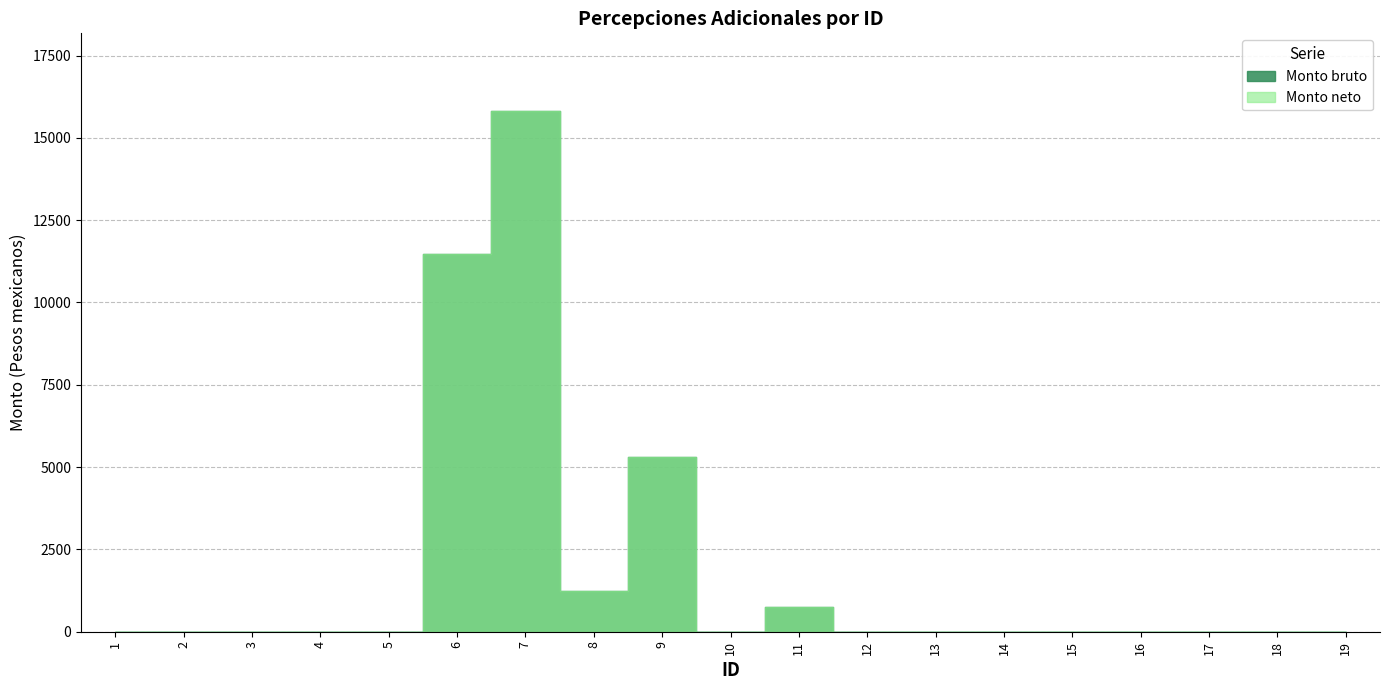

Reading right to left, list all the values displayed in this chart.

Monto bruto: 0.0	0.0	0.0	0.0	0.0	0.0	0.0	0.0	750.0	0.0	5300.2	1239.2	15805.0	11470.2	0.0	0.0	0.0	0.0	0.0
Monto neto: 0.0	0.0	0.0	0.0	0.0	0.0	0.0	0.0	750.0	0.0	5300.2	1239.2	15805.0	11470.2	0.0	0.0	0.0	0.0	0.0